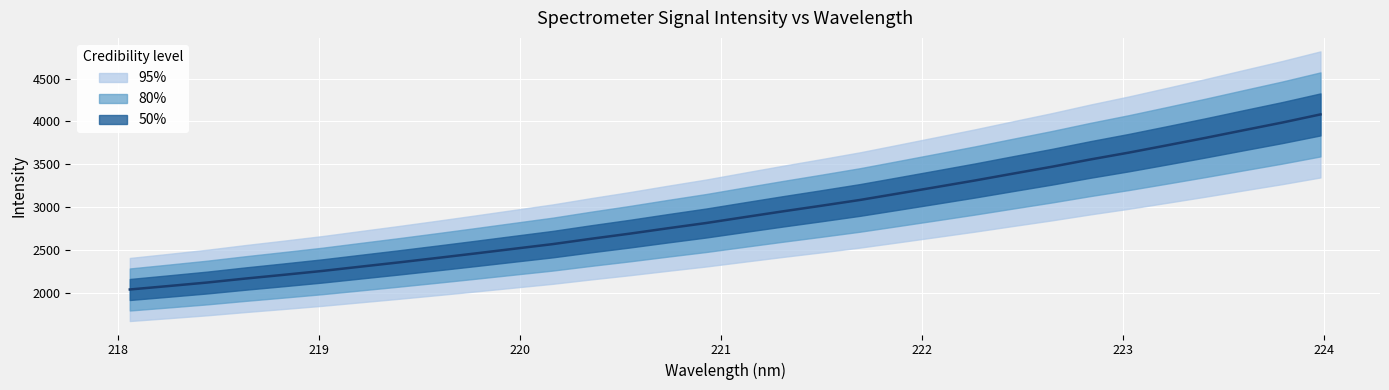

How many lines are shown in the chart?

1